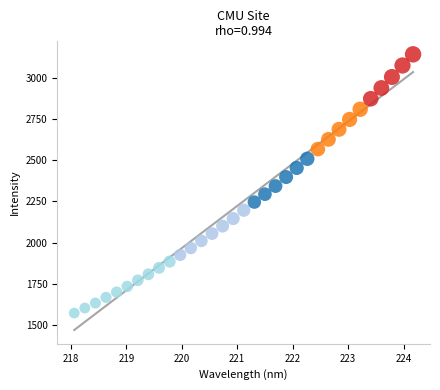

What is the range of Y values (max minus min)?

1568.7